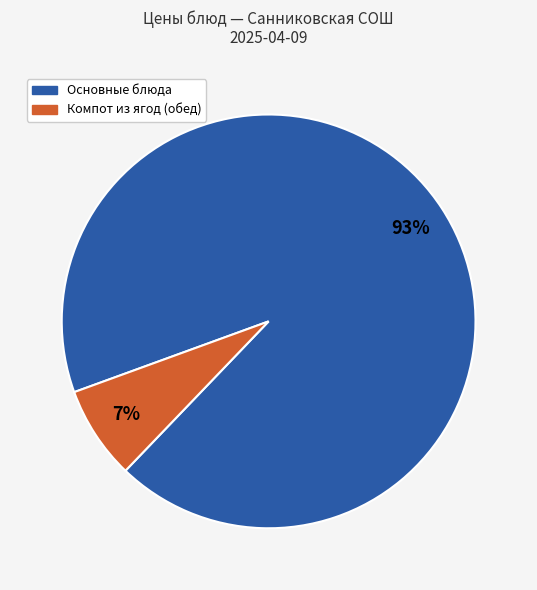

Does any single category account for the majority?

Yes